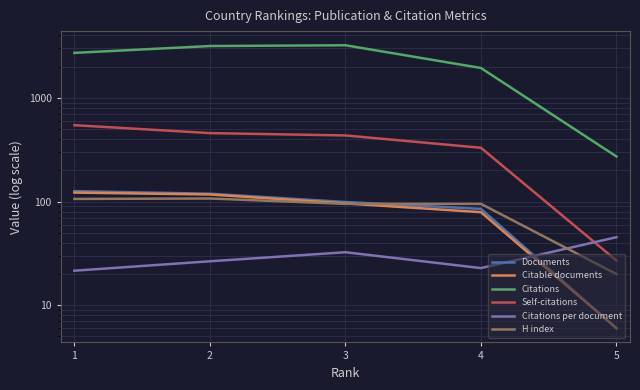

At which label is Citable documents closest to 64?

4